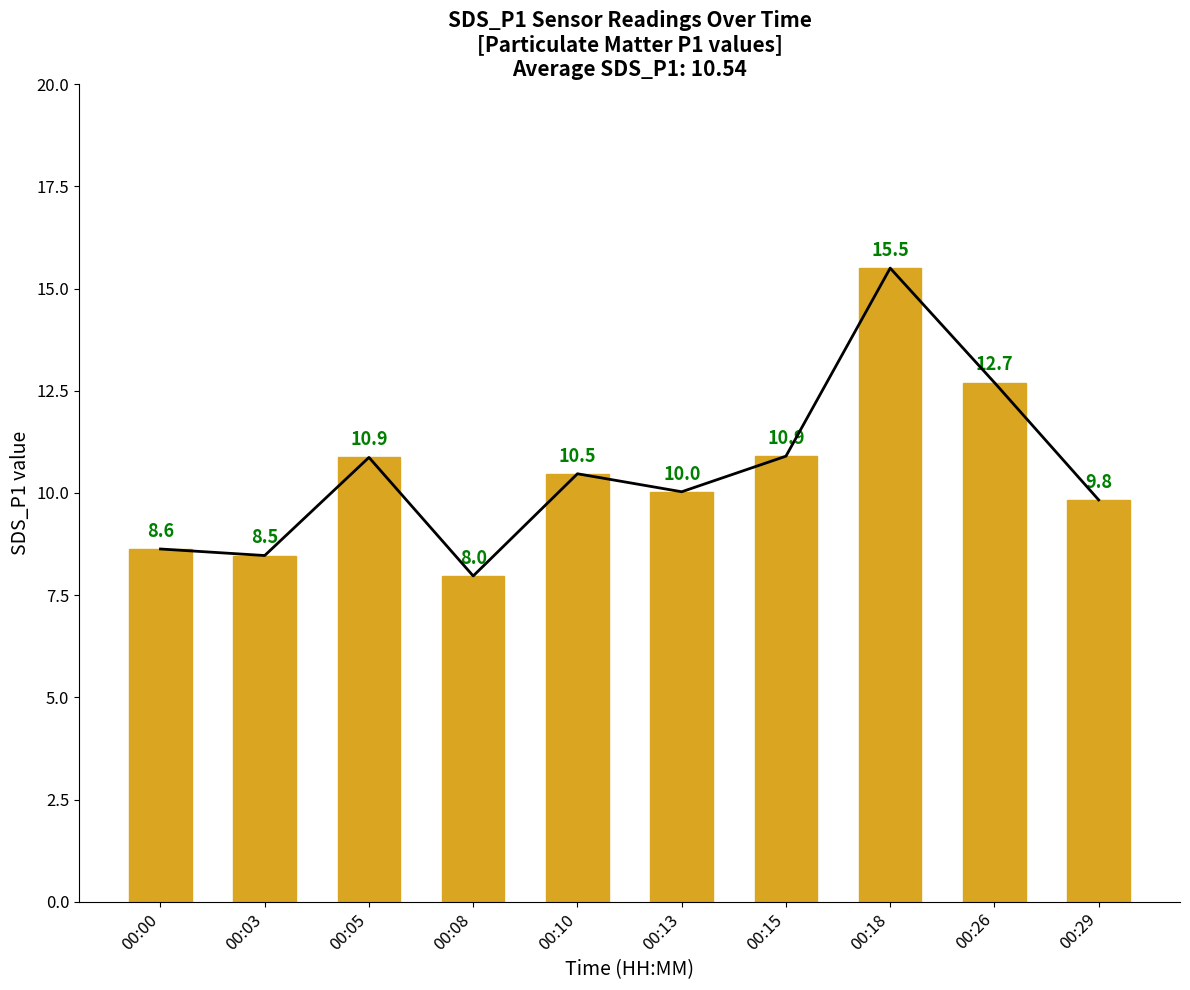

What is the value of the 2nd bar from the left?

8.5